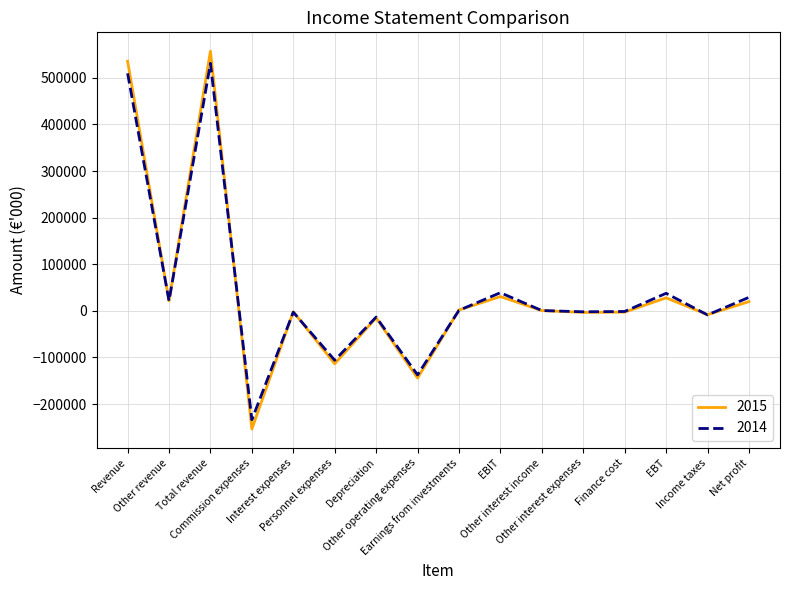

Which series has the widest spread of values?

2015